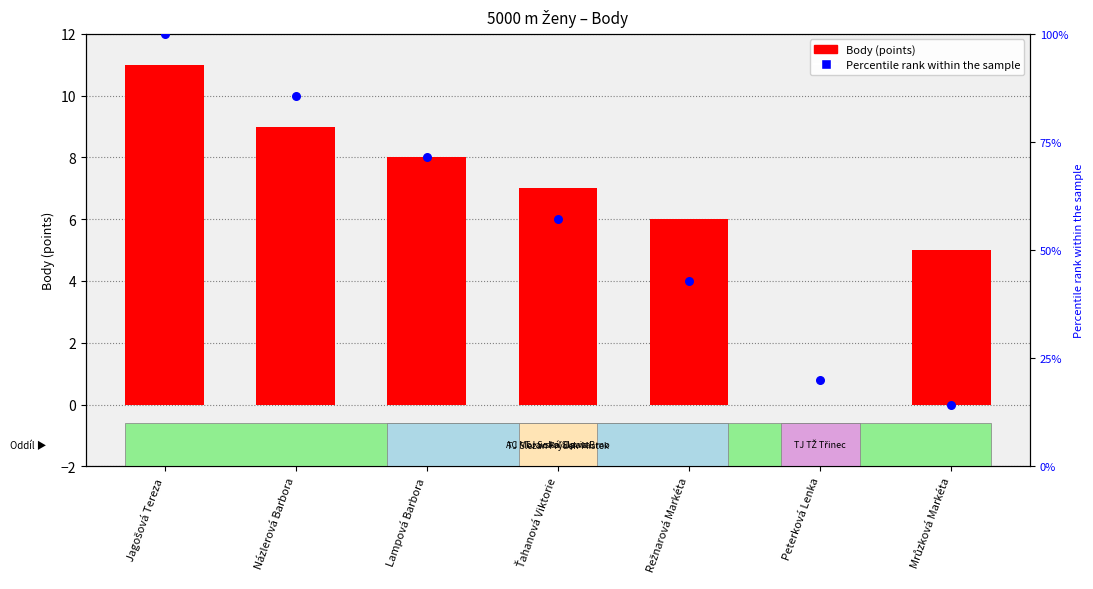

At how many categories does at least one series exceed 86?

1